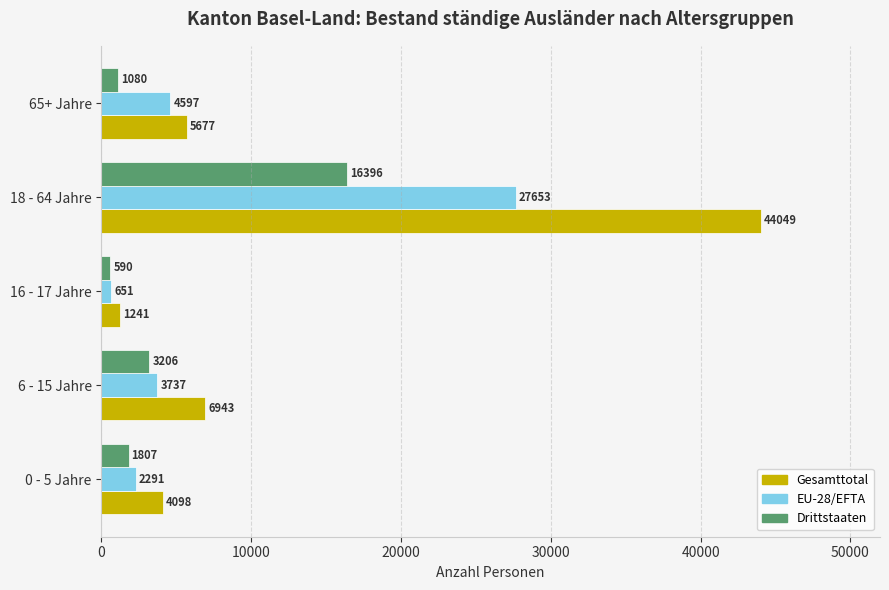

Between 16 - 17 Jahre and 18 - 64 Jahre, which series saw the biggest shift?

Gesamttotal